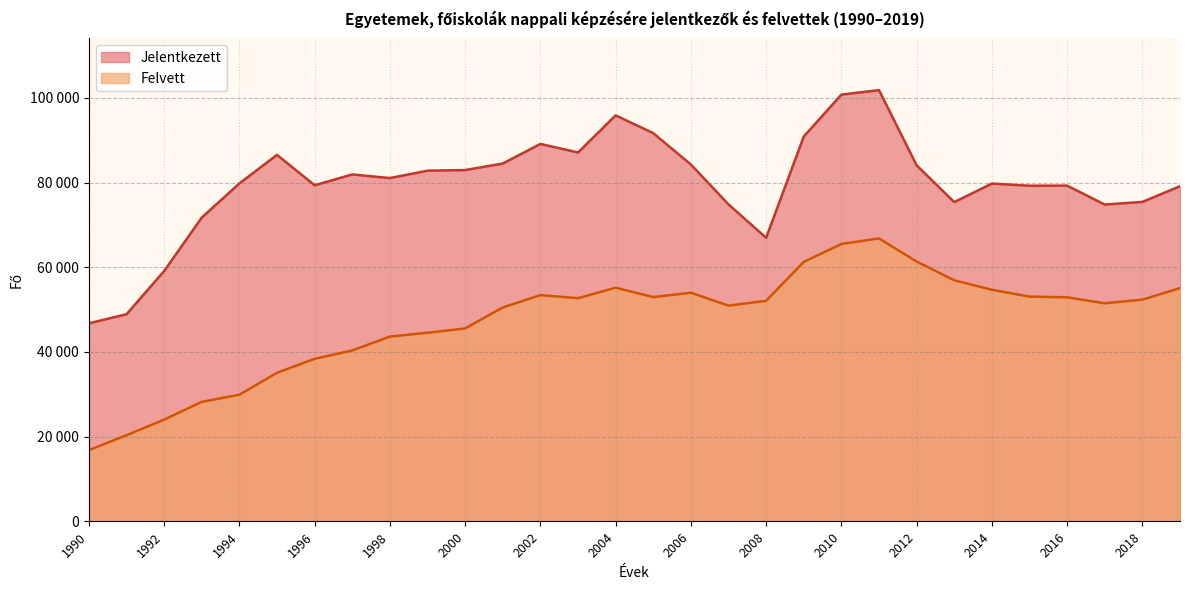

What is the difference between the maximum and minimum values in the Felvett series?

49992